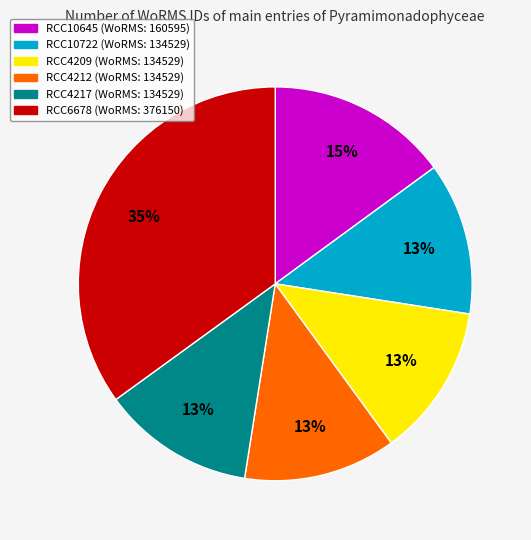

Which slice is the largest?

RCC6678